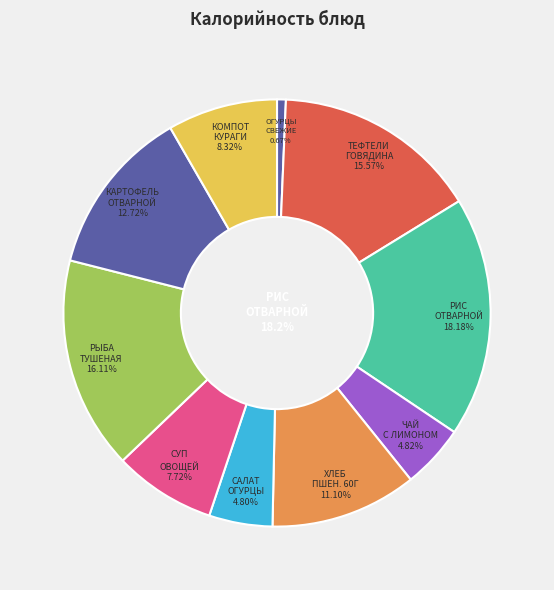

Rank the categories by value from highest to lowest.

РИС ОТВАРНОЙ, РЫБА ТУШЕНАЯ В ТОМАТЕ, ТЕФТЕЛИ ИЗ ГОВЯДИНЫ ПАРОВЫЕ, КАРТОФЕЛЬ ОТВАРНОЙ, ХЛЕБ ПШЕНИЧНЫЙ 60Г, КОМПОТ ИЗ КУРАГИ, СУП ИЗ ОВОЩЕЙ, ЧАЙ С ЛИМОНОМ, САЛАТ ИЗ СВЕЖИХ ОГУРЦОВ, ОВОЩИ СВЕЖИЕ ПОРЦИЯМИ (ОГУРЦЫ)